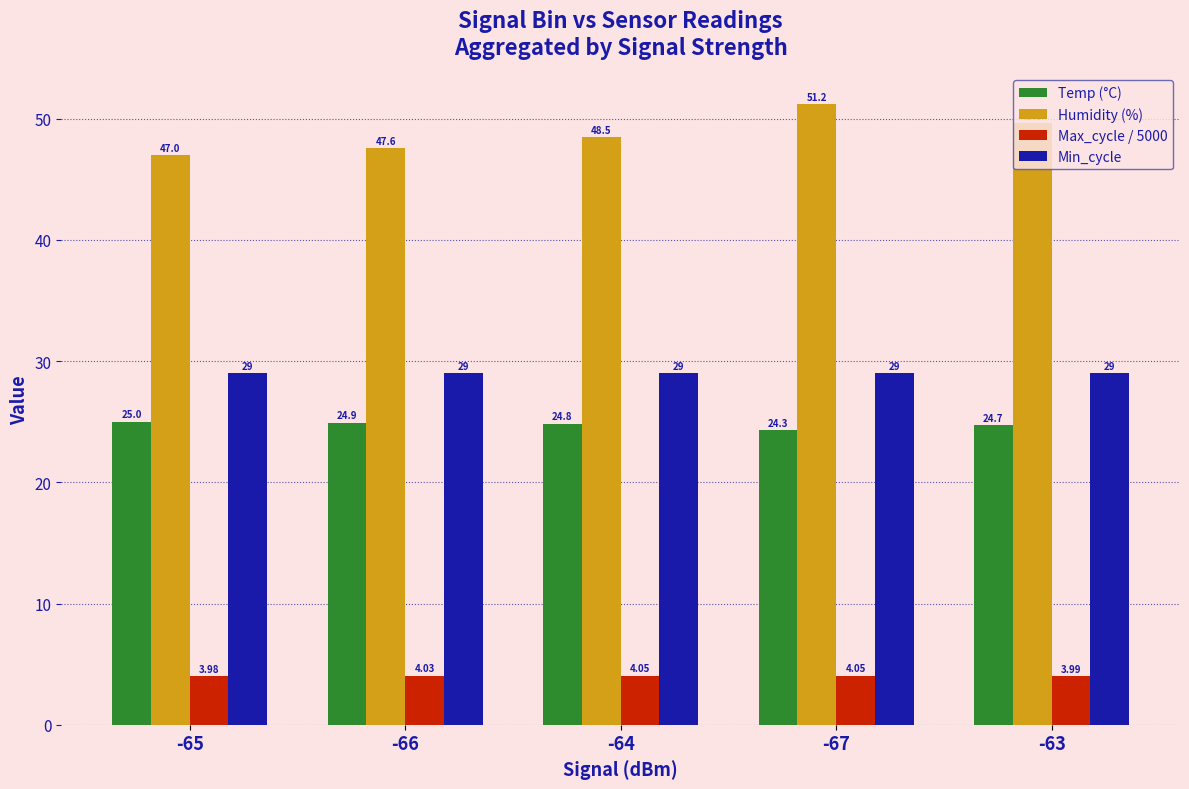

The Humidity (%) series shows 47.6 at -66. True or false?

True